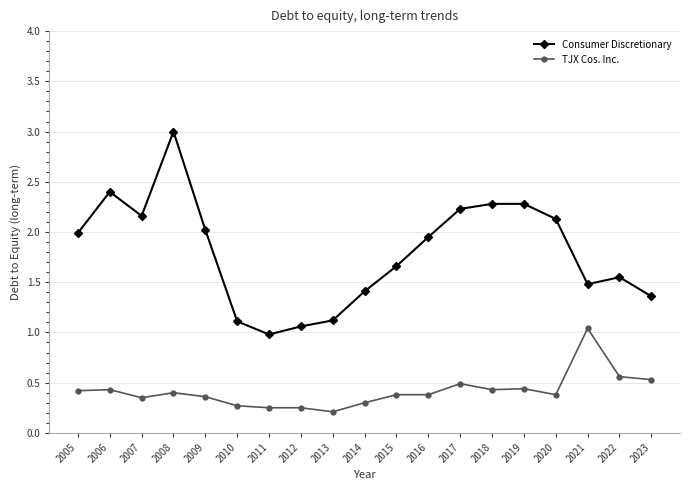

What is the highest value of the Consumer Discretionary series?

3.0